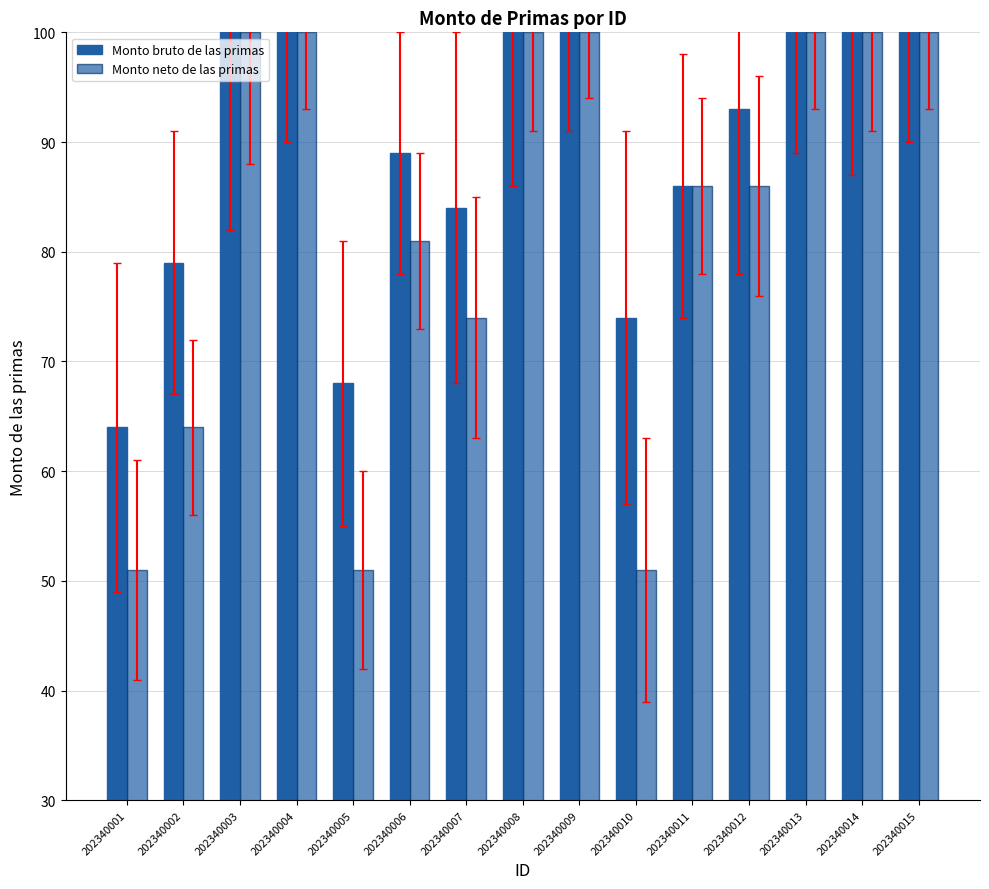

List the series in order of their overall mean, lowest first.

Monto neto de las primas, Monto bruto de las primas